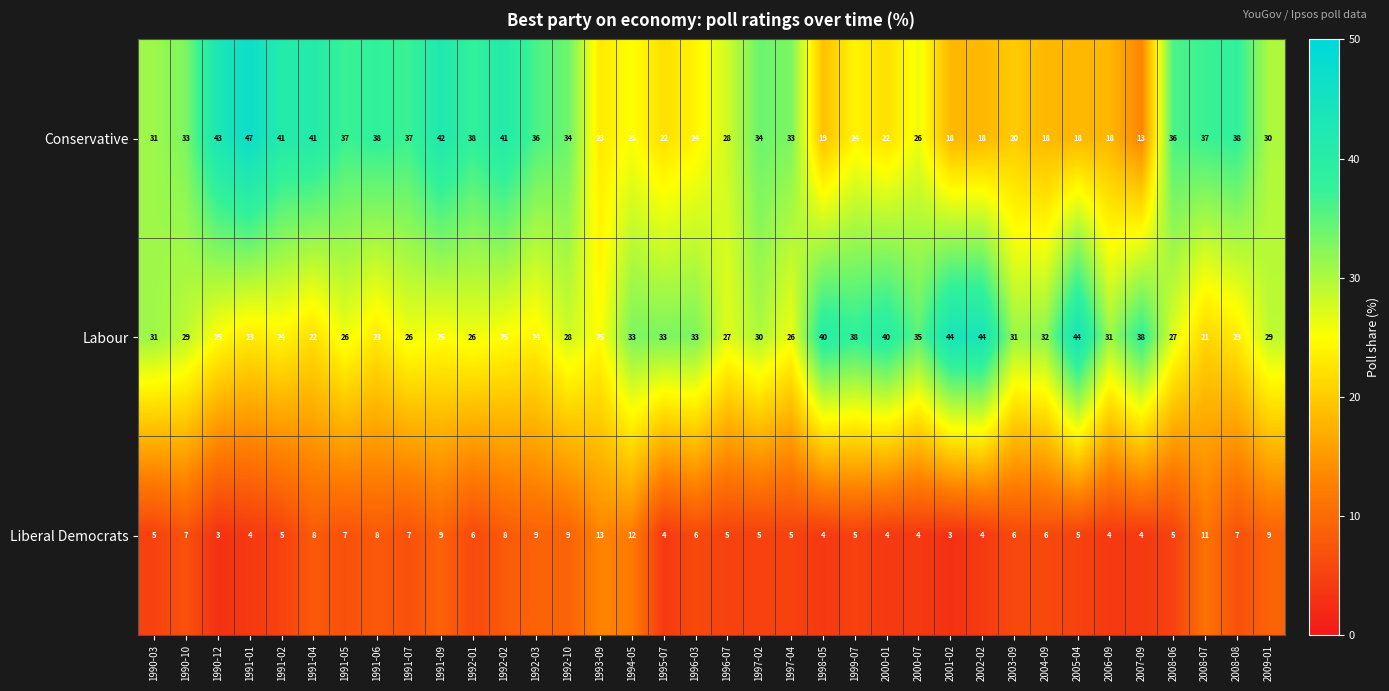

Is it true that Conservative equals 14 at 1994-05?

False